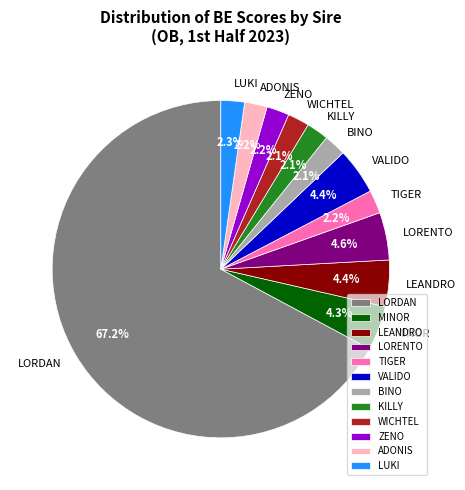

Do MINOR and LUKI together represent more than half of the pie?

No